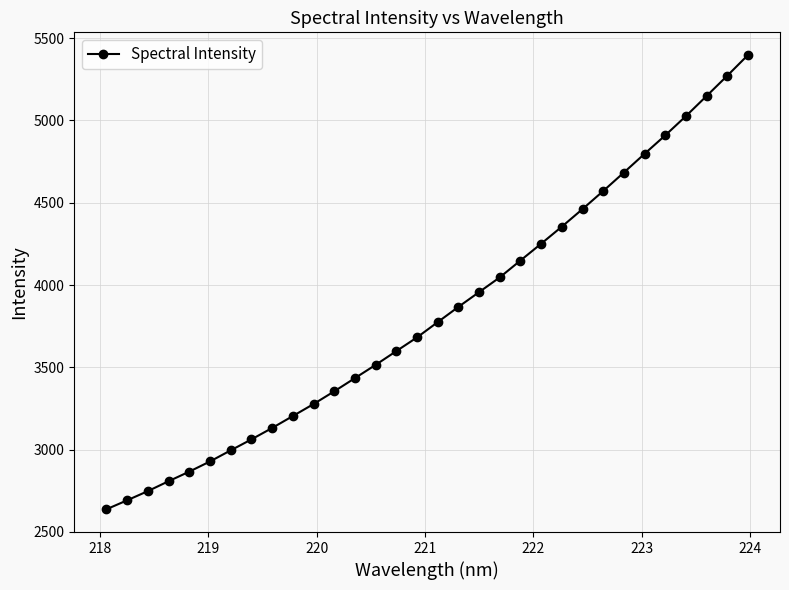

What is the maximum value shown in the chart?

5397.5